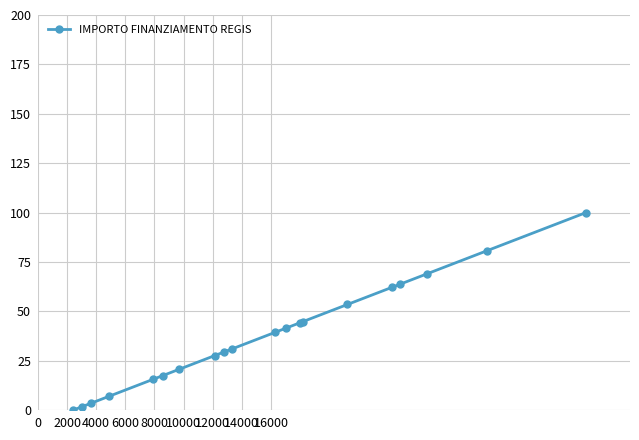

What is the difference between the second highest and minimum values?

80.7